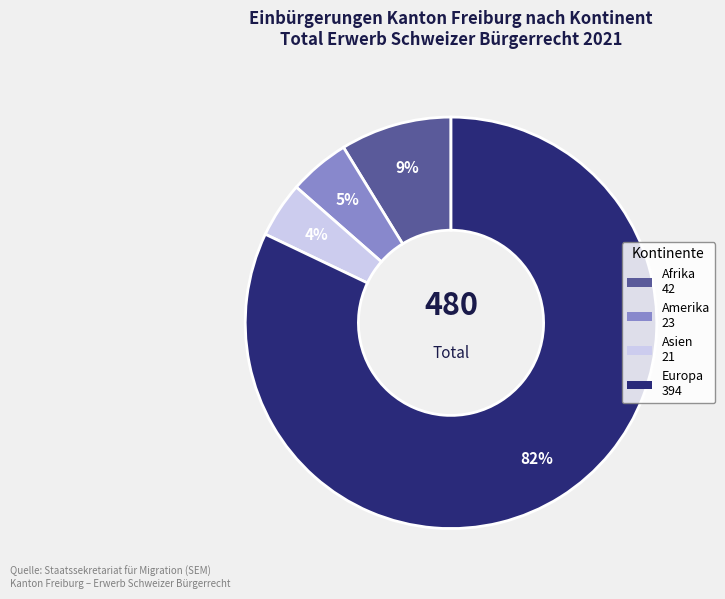

How many segments does this pie chart have?

4